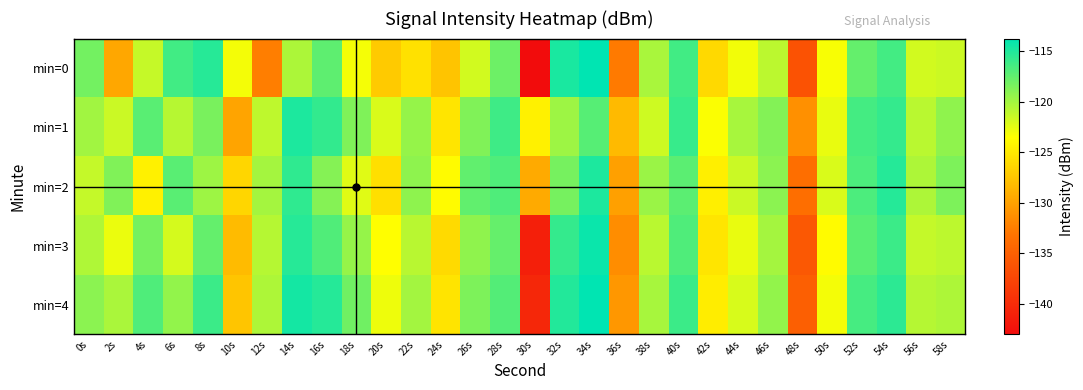

What is the total value across all series at 28s?

-585.6